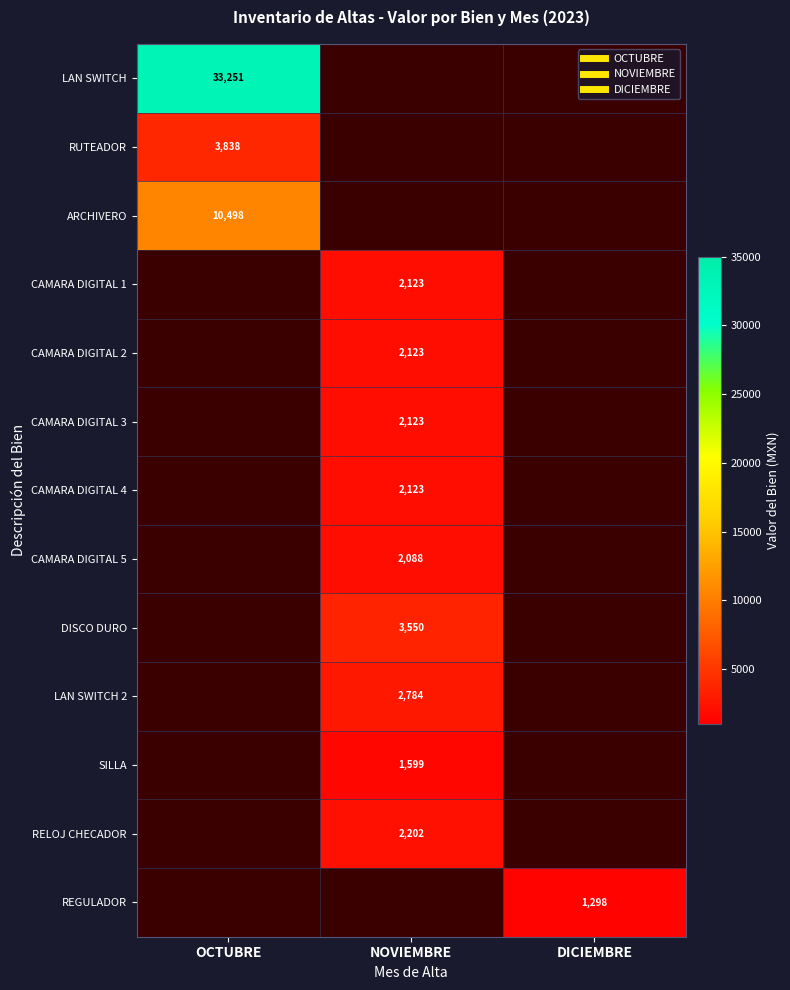

Read the RUTEADOR value at OCTUBRE.

3838.4